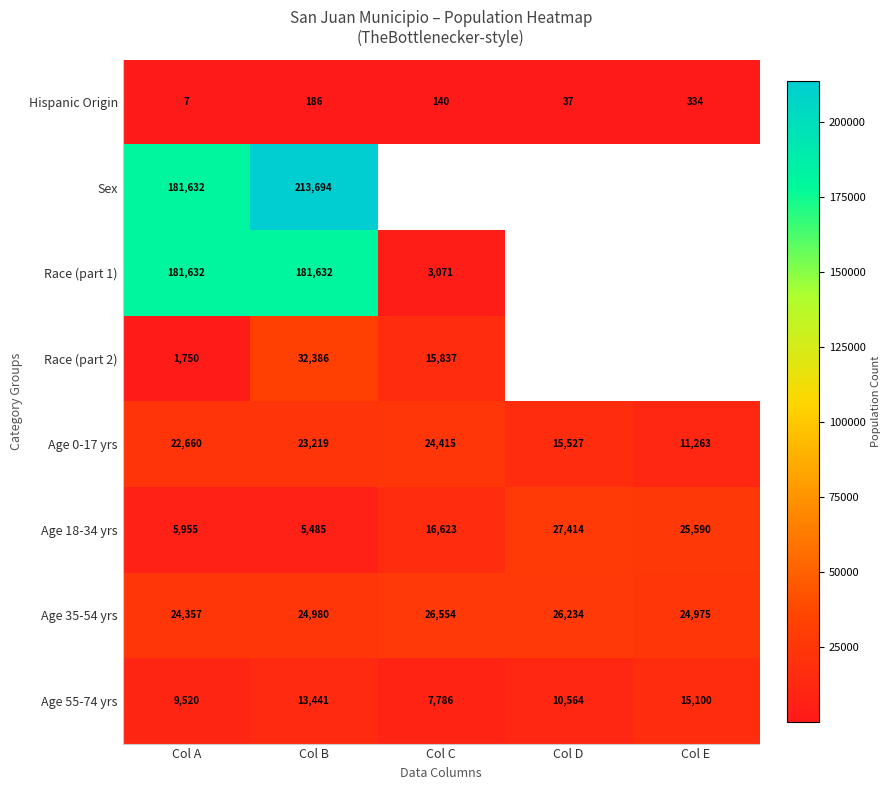

What is the highest value of the Age 18-34 yrs series?

27414